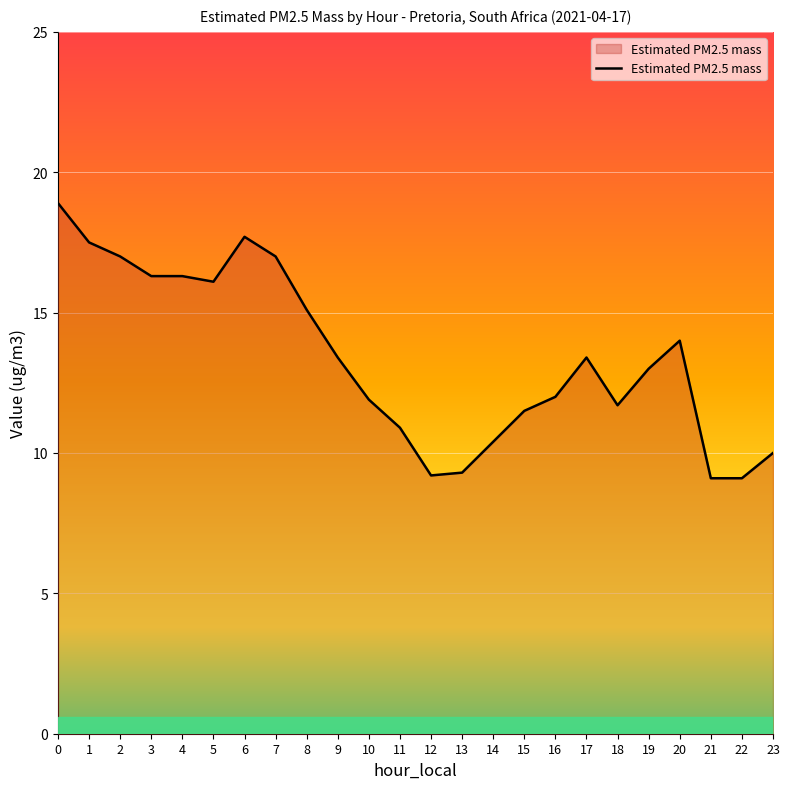

What is the maximum value shown in the chart?

18.9